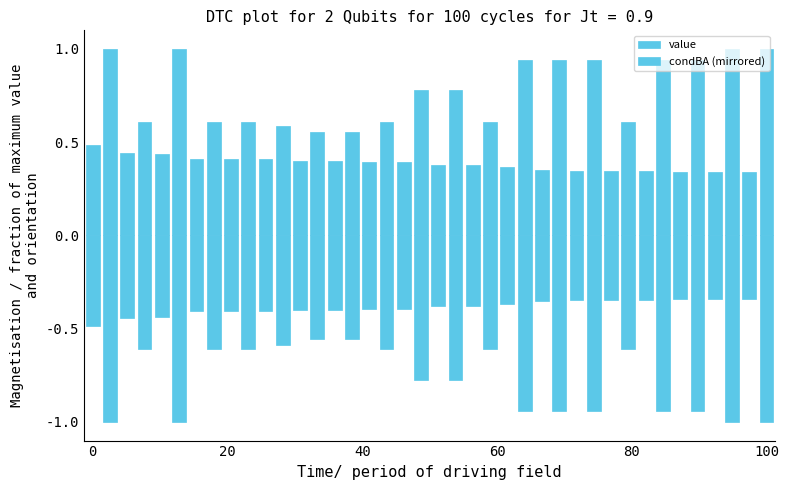

How many bars are there in total?

80